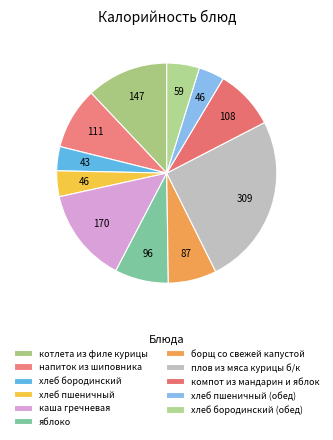

To the nearest percent, what percentage of the pie is напиток из шиповника?

9%